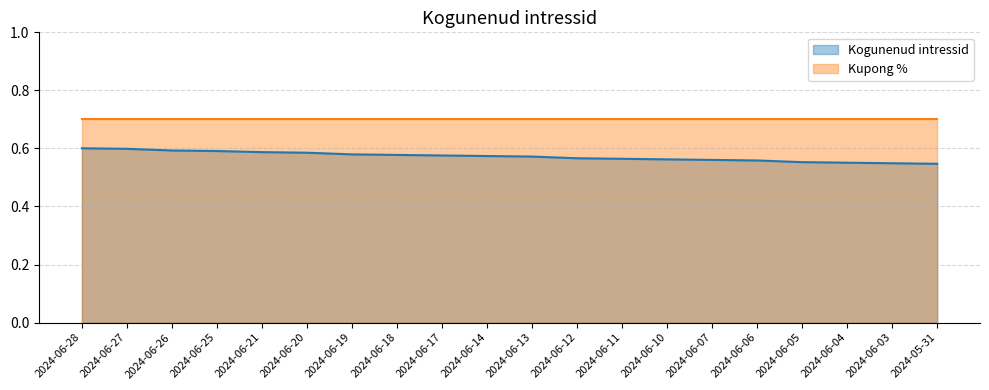

Reading left to right, extract all data points from this chart.

0.6	0.6	0.6	0.6	0.6	0.6	0.6	0.6	0.6	0.6	0.6	0.6	0.6	0.6	0.6	0.6	0.6	0.6	0.5	0.5